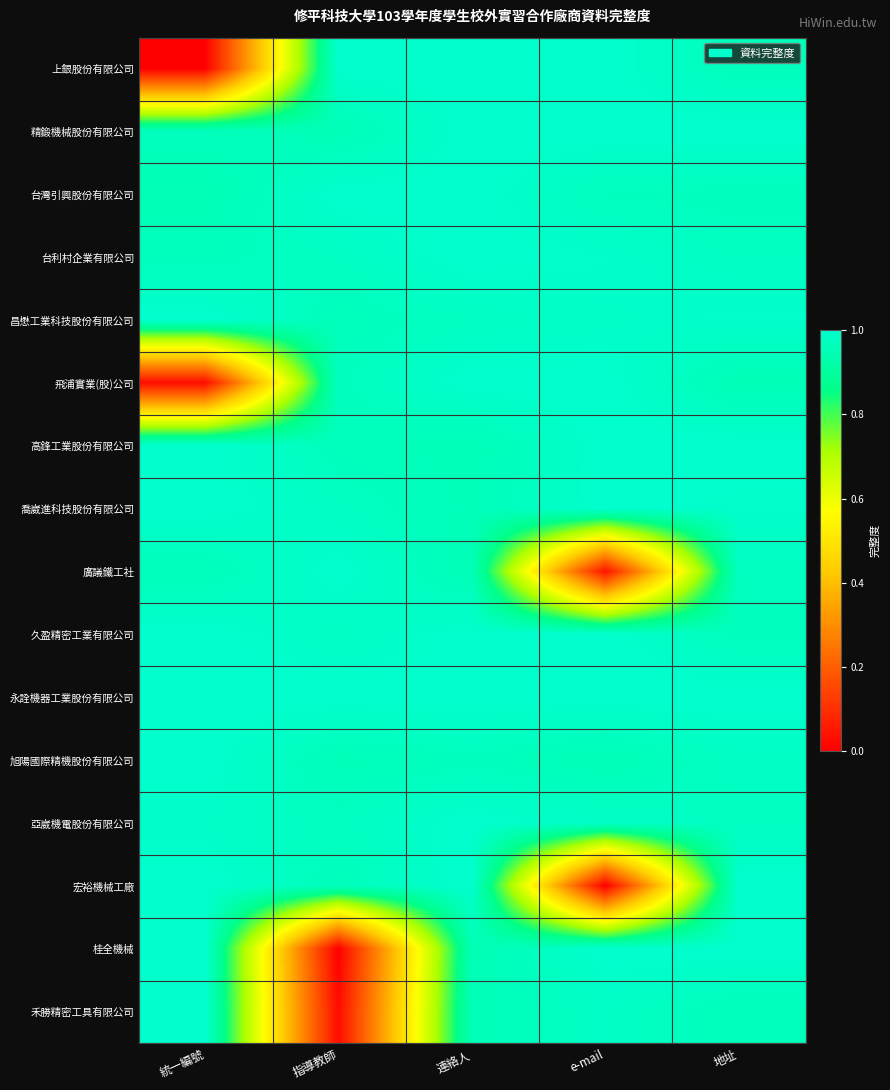

What is the average value of the 禾勝精密工具有限公司 series?

0.8